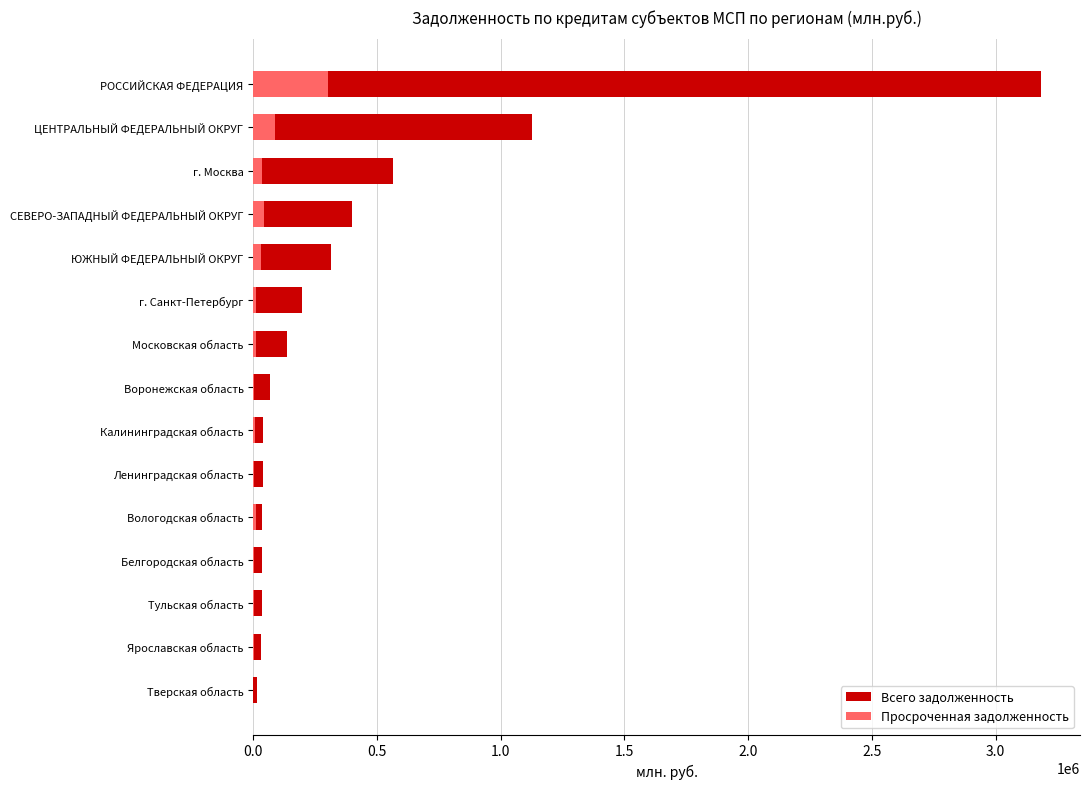

How many values in the Просроченная задолженность series are below 9362?

7